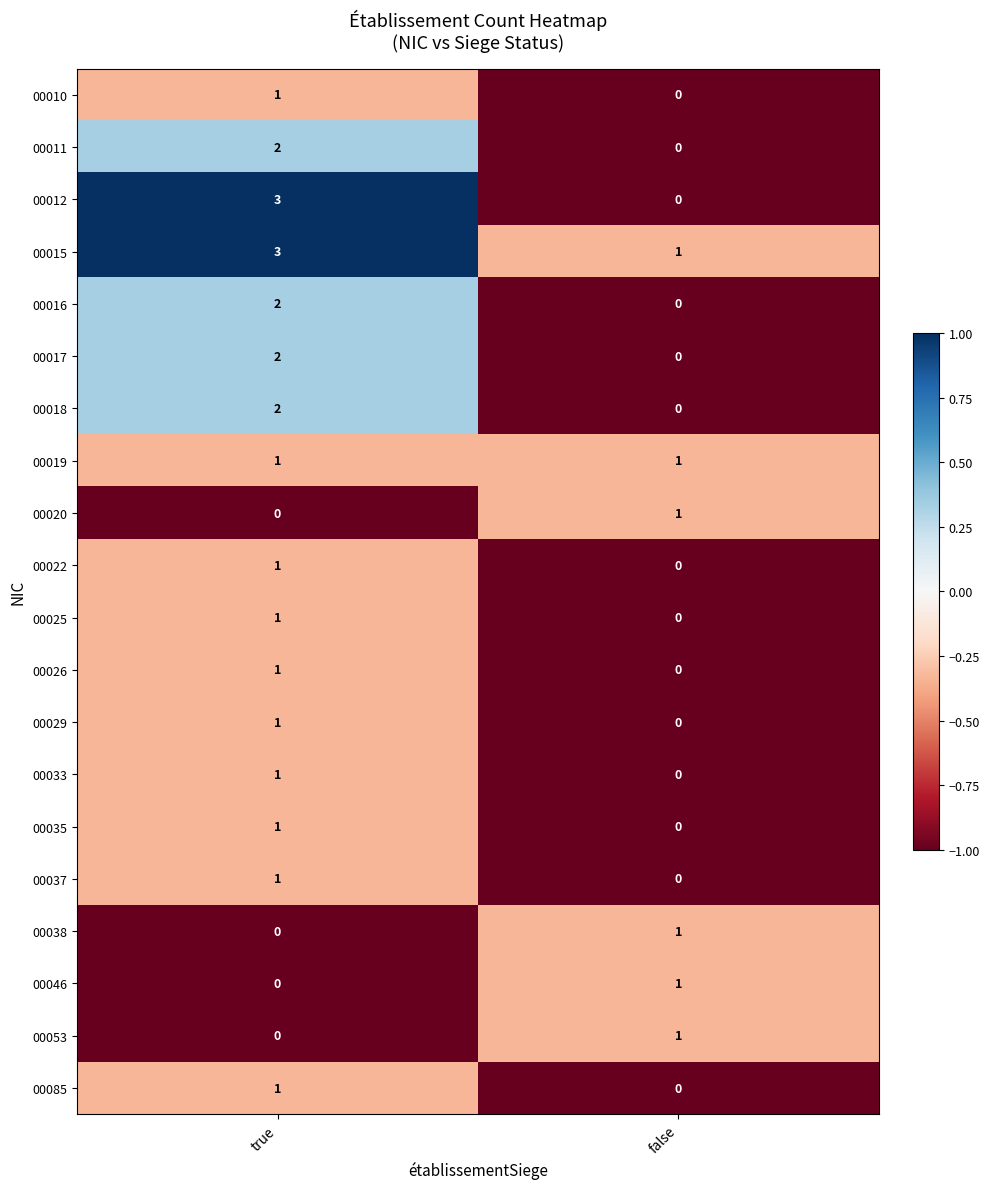

Which category has the highest value in the 00053 series?

false